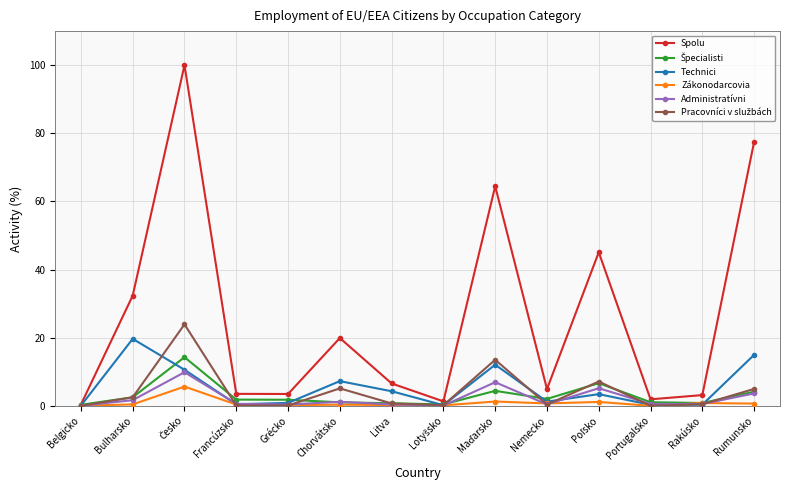

How many interior local valleys does the Spolu series have?

4